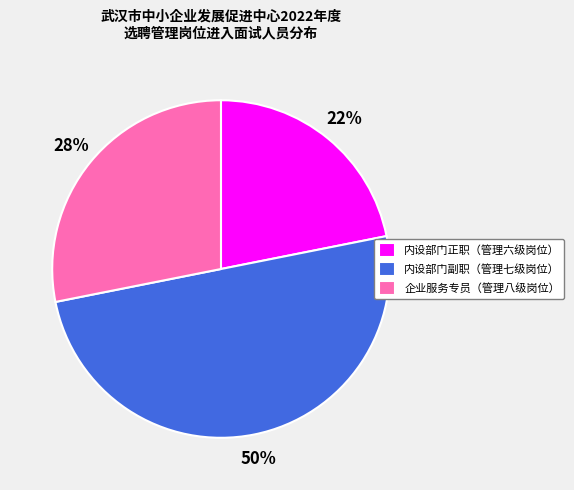

Rank the categories by value from lowest to highest.

内设部门正职（管理六级岗位）, 企业服务专员（管理八级岗位）, 内设部门副职（管理七级岗位）